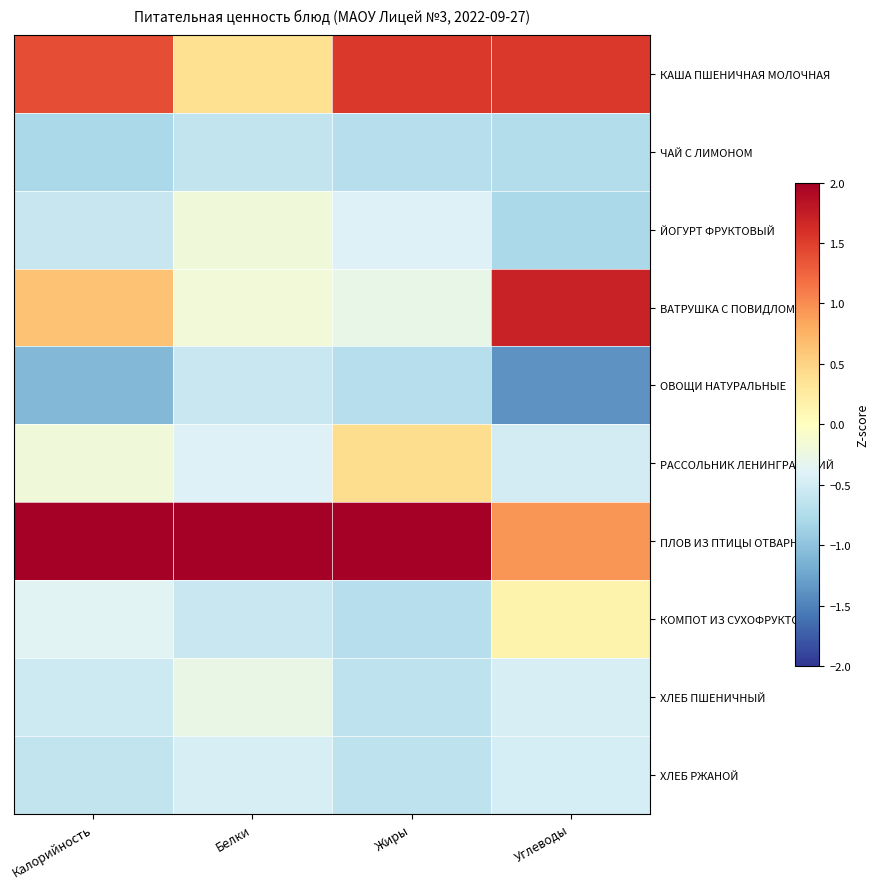

Which category has the highest value across all series?

Белки